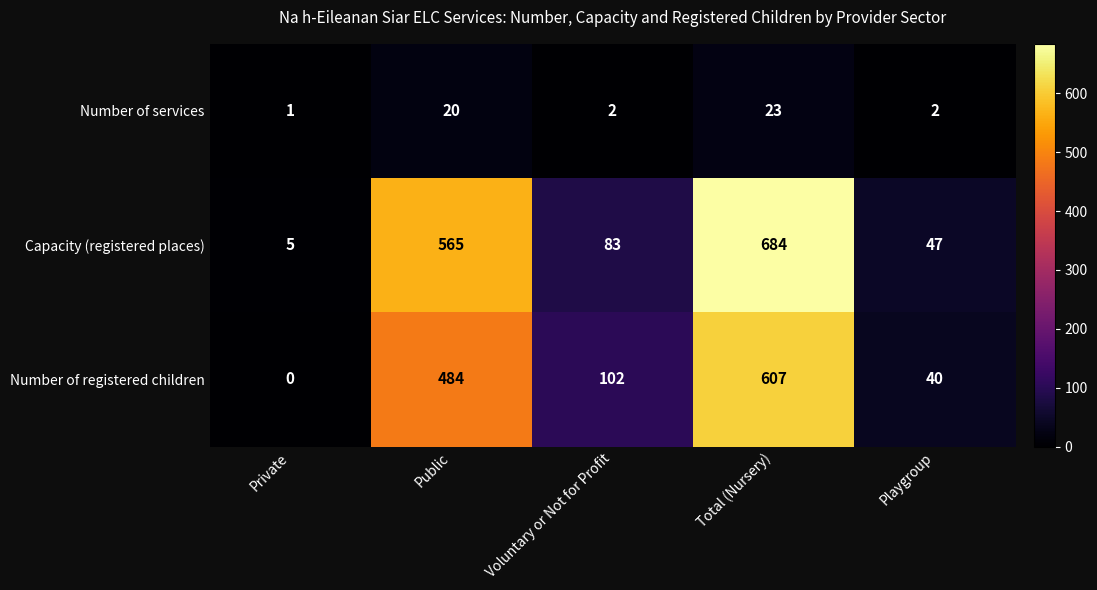

Reading right to left, list all the values displayed in this chart.

Number of services: 2	23	2	20	1
Capacity (registered places): 47	684	83	565	5
Number of registered children: 40	607	102	484	0